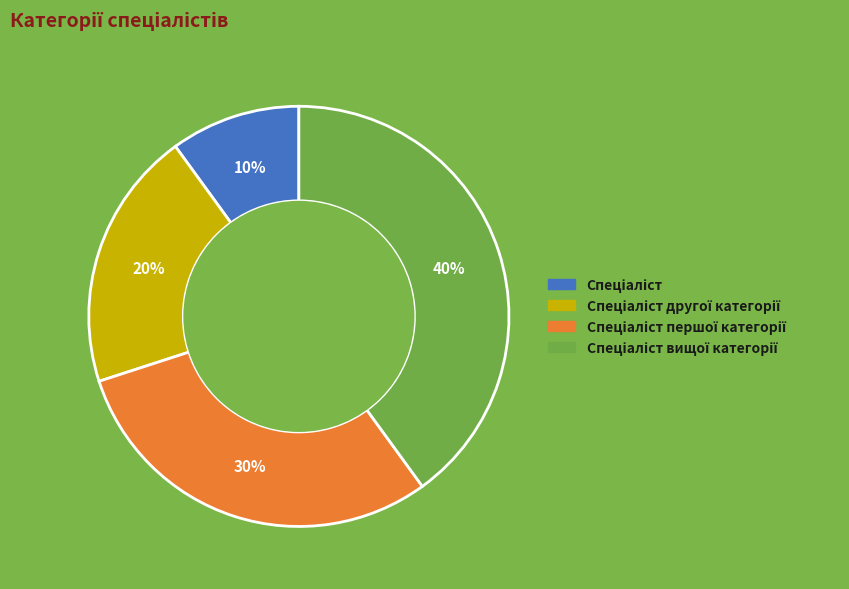

To the nearest percent, what is the difference between the largest and smallest slice percentages?

30%